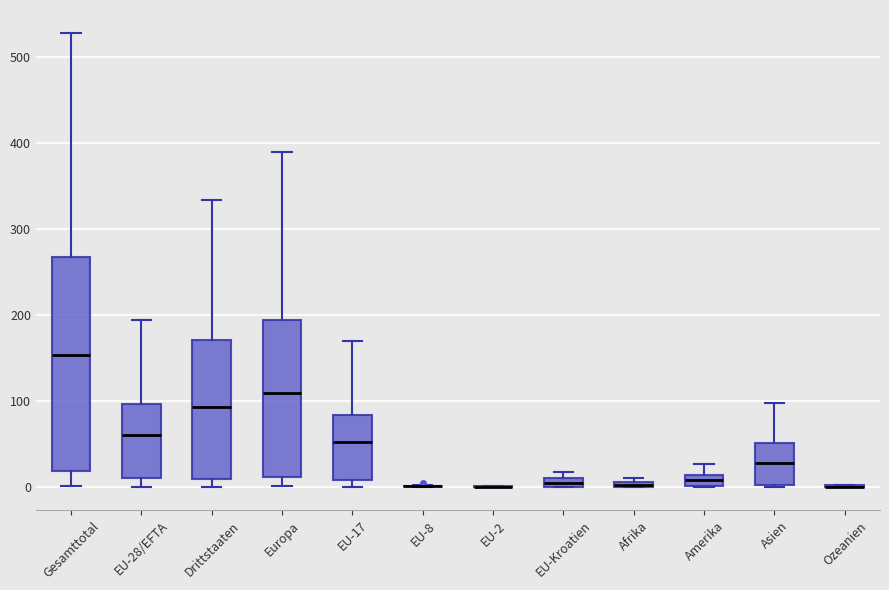

Comparing the boxes themselves (not the whiskers), which one is the tallest?

Gesamttotal